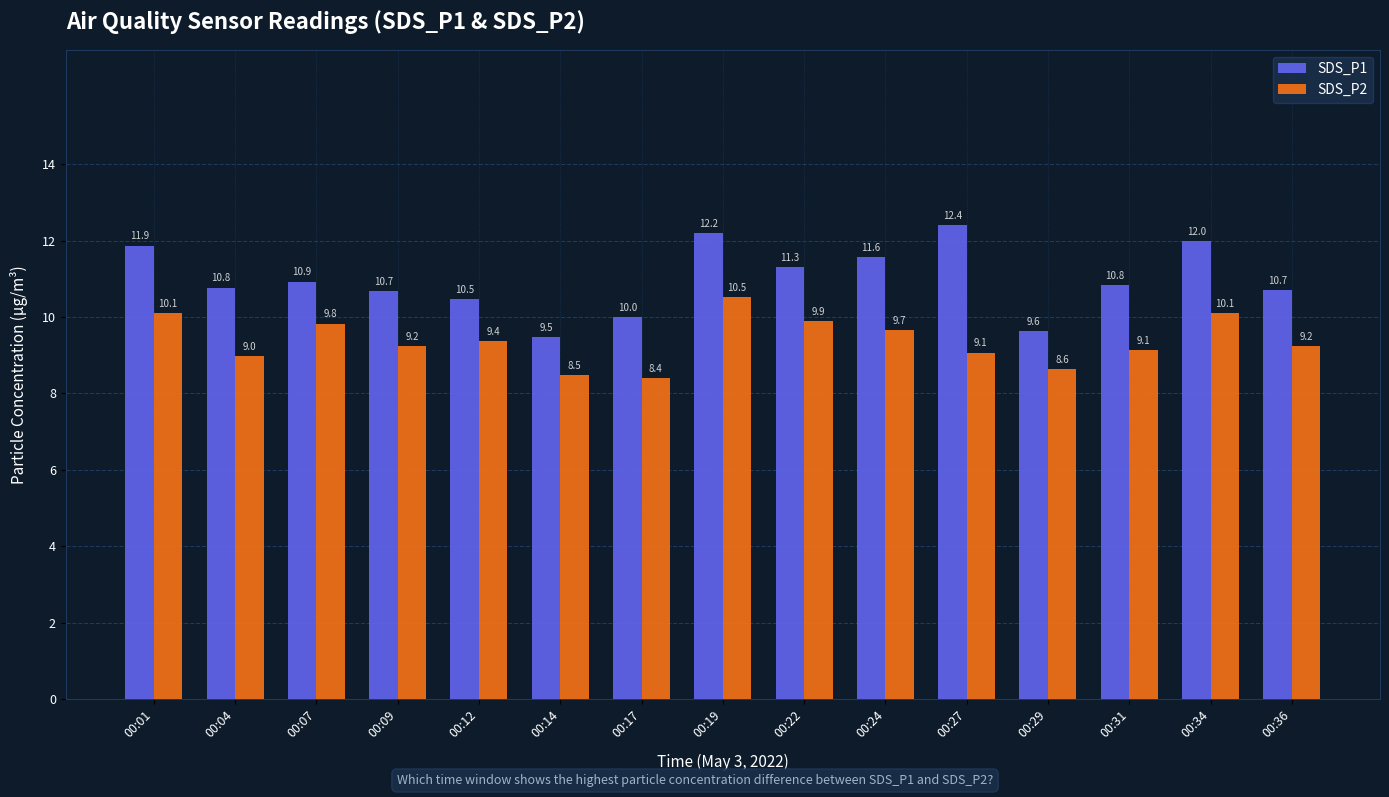

Which series has the widest spread of values?

SDS_P1